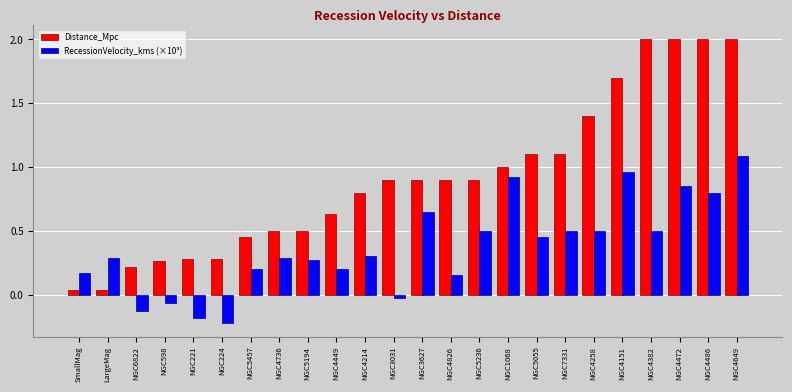

The value of RecessionVelocity_kms (×10³) at NGC5457 is 0.2. True or false?

True